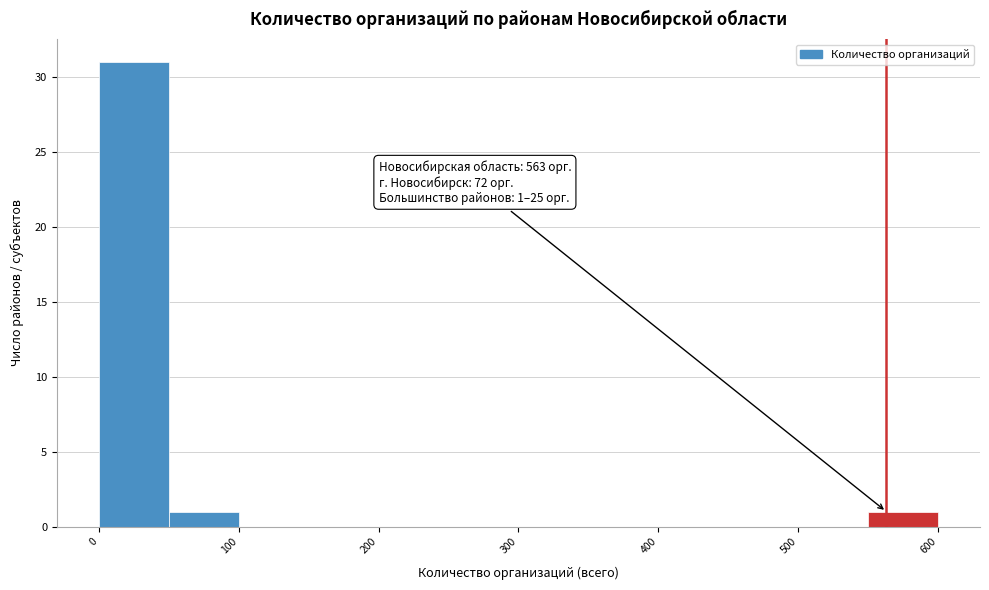

Over which range of the x-axis is the bar tallest?

0 to 50